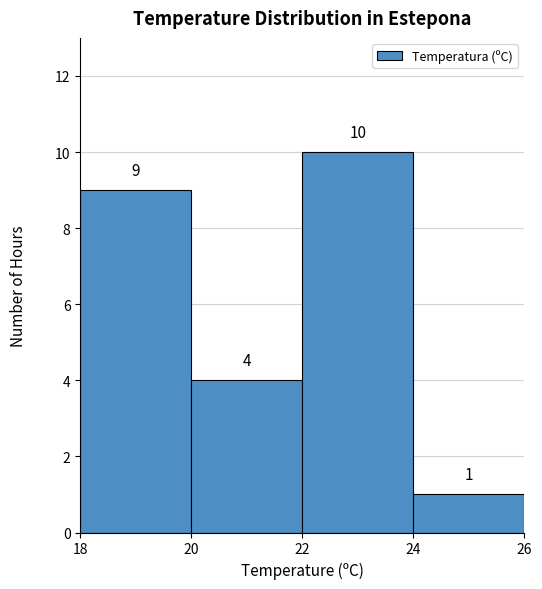

Reading left to right, transcribe this chart: for each bar, give the range it covers on the x-axis and its height.

18 to 20: 9
20 to 22: 4
22 to 24: 10
24 to 26: 1